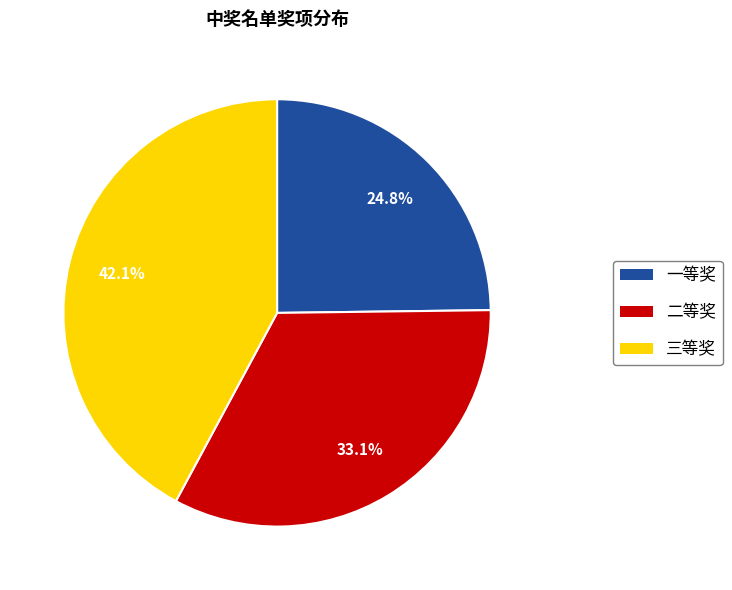

Rank the categories by value from highest to lowest.

三等奖, 二等奖, 一等奖